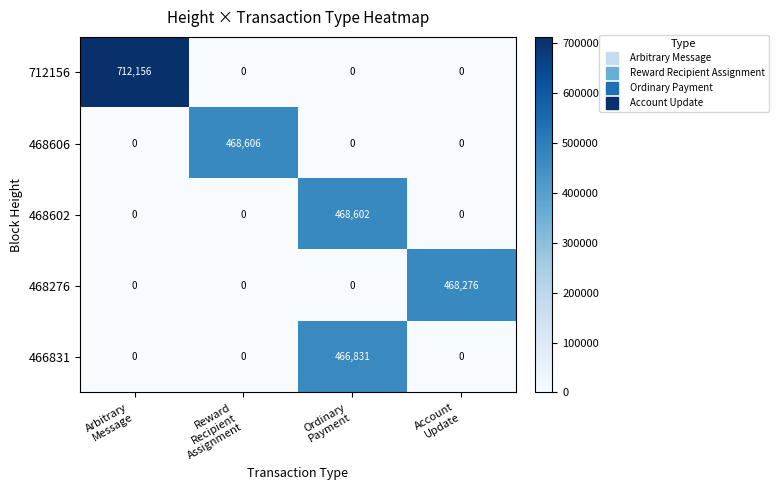

Reading left to right, transcribe all the data shown in this chart.

712156: 712156	0	0	0
468606: 0	468606	0	0
468602: 0	0	468602	0
468276: 0	0	0	468276
466831: 0	0	466831	0